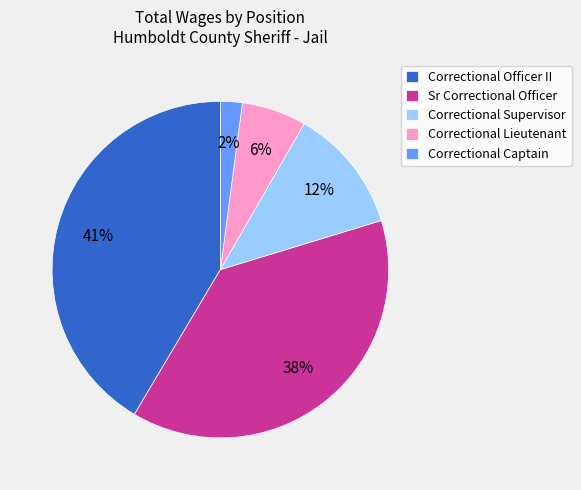

Is there any slice that represents more than half of the pie?

No